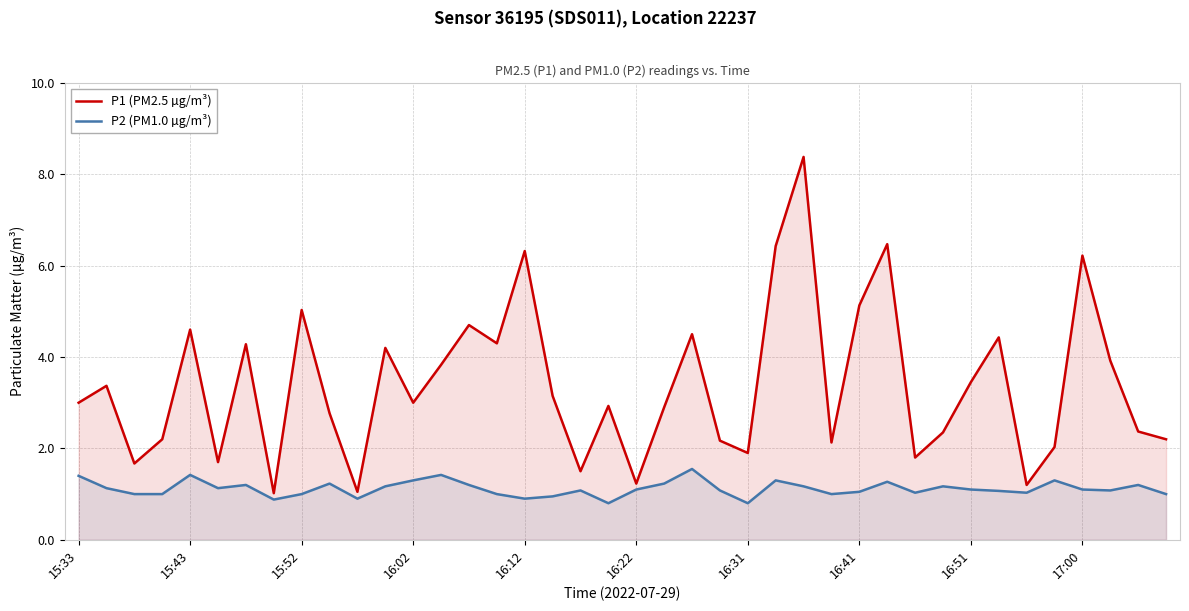

At 22, list the series in order from largest to smallest.

P1 (PM2.5 µg/m³), P2 (PM1.0 µg/m³)